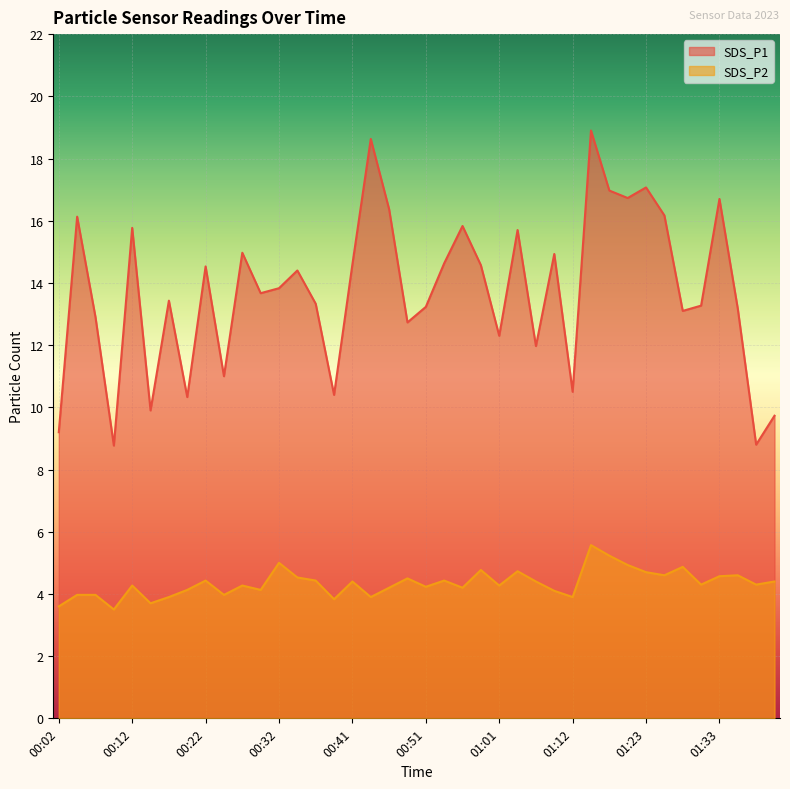

Does the chart display data point markers on the line(s)?

No